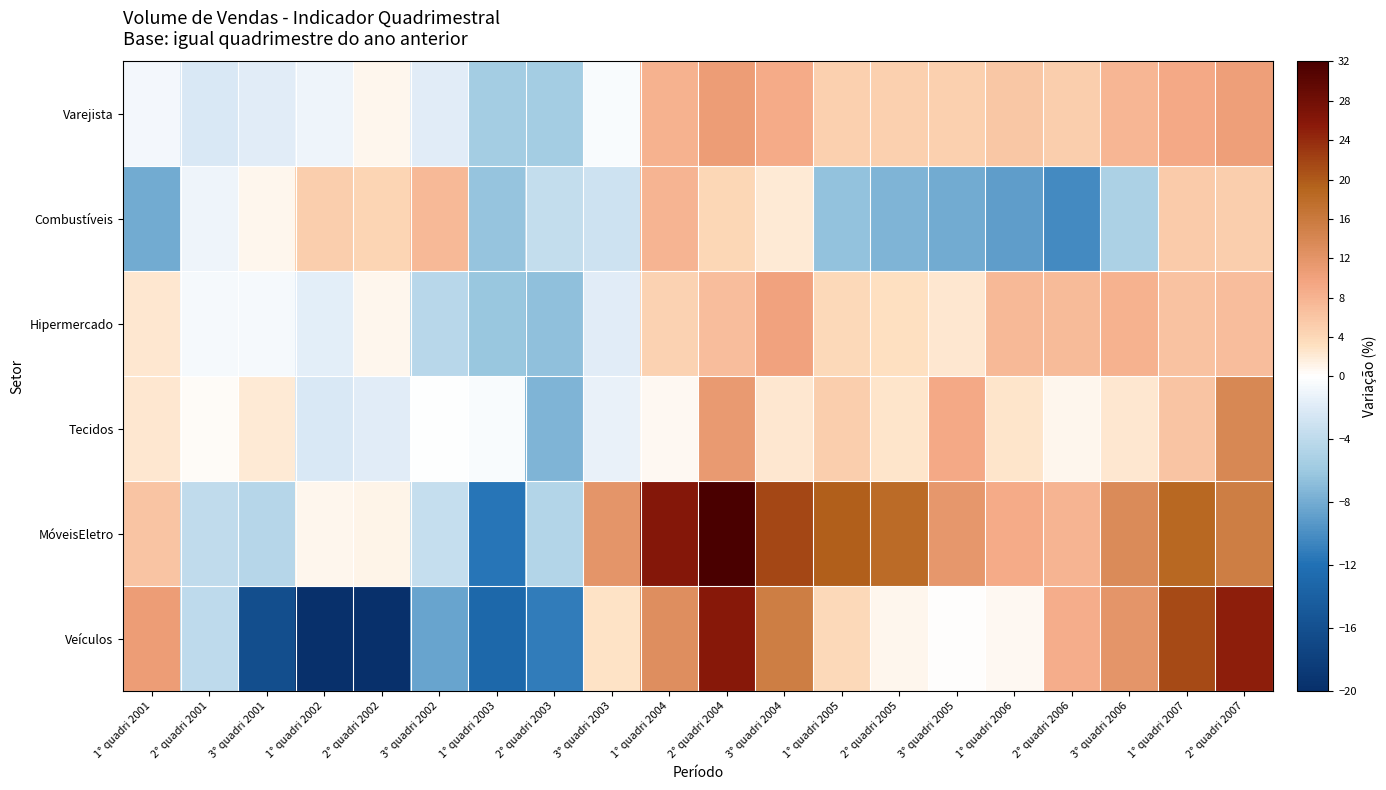

How many data points does each series have?

20